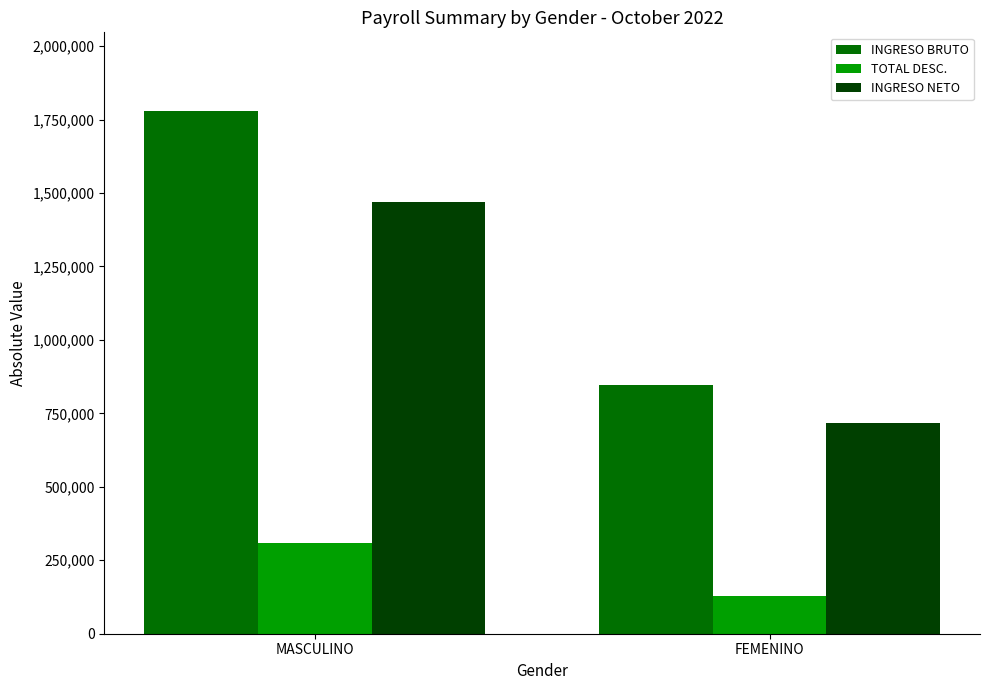

The INGRESO NETO series shows 716269.0 at FEMENINO. True or false?

True